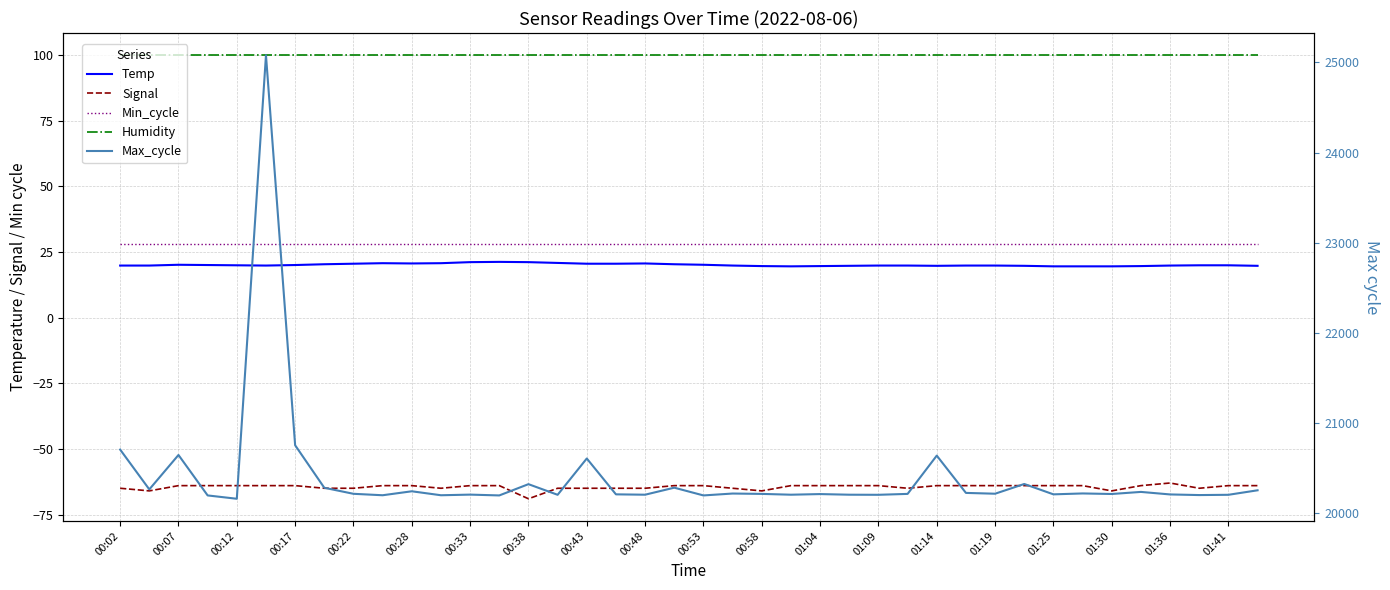

What is the difference between the highest and lowest values at 00:58?

20277.0